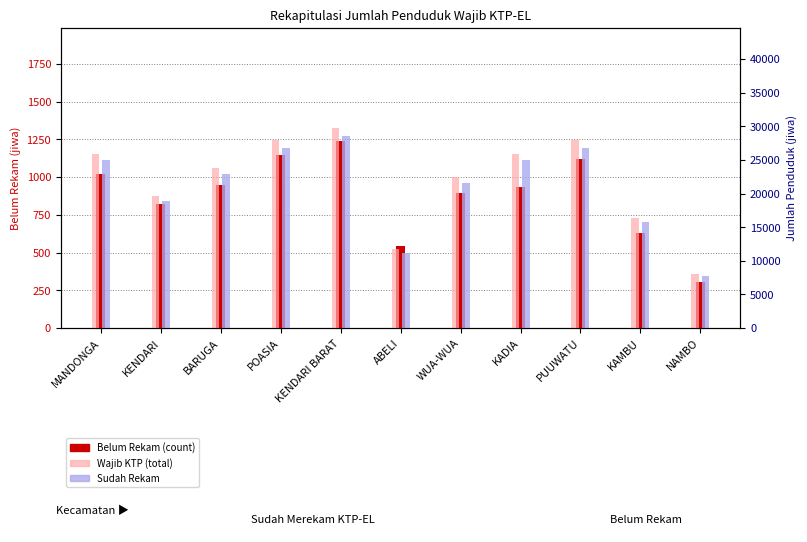

Is it true that Wajib KTP (total) equals 11700 at ABELI?

True